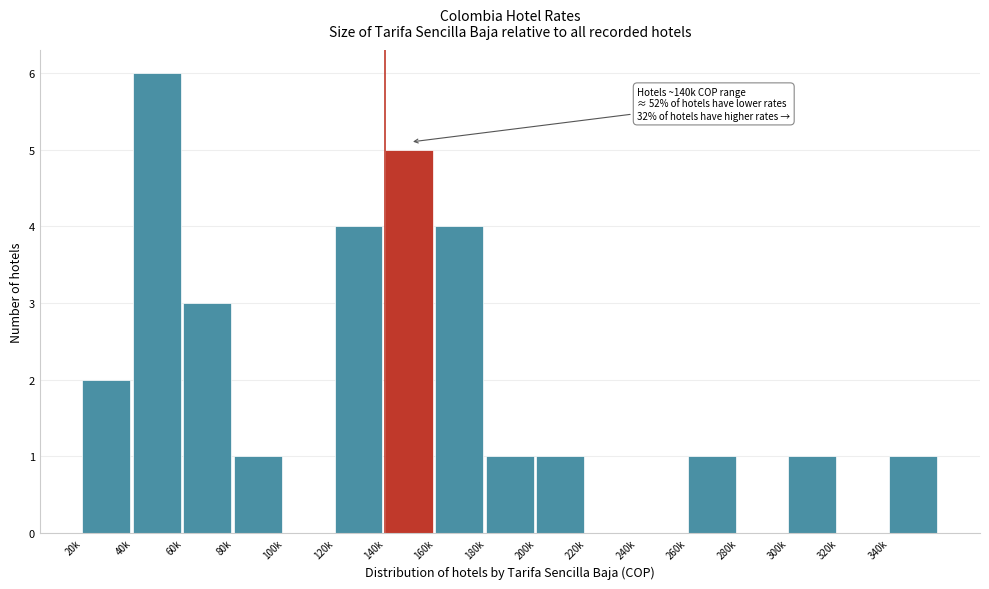

Reading right to left, list all the values displayed in this chart.

340k=1	320k=0	300k=1	280k=0	260k=1	240k=0	220k=0	200k=1	180k=1	160k=4	140k=5	120k=4	100k=0	80k=1	60k=3	40k=6	20k=2